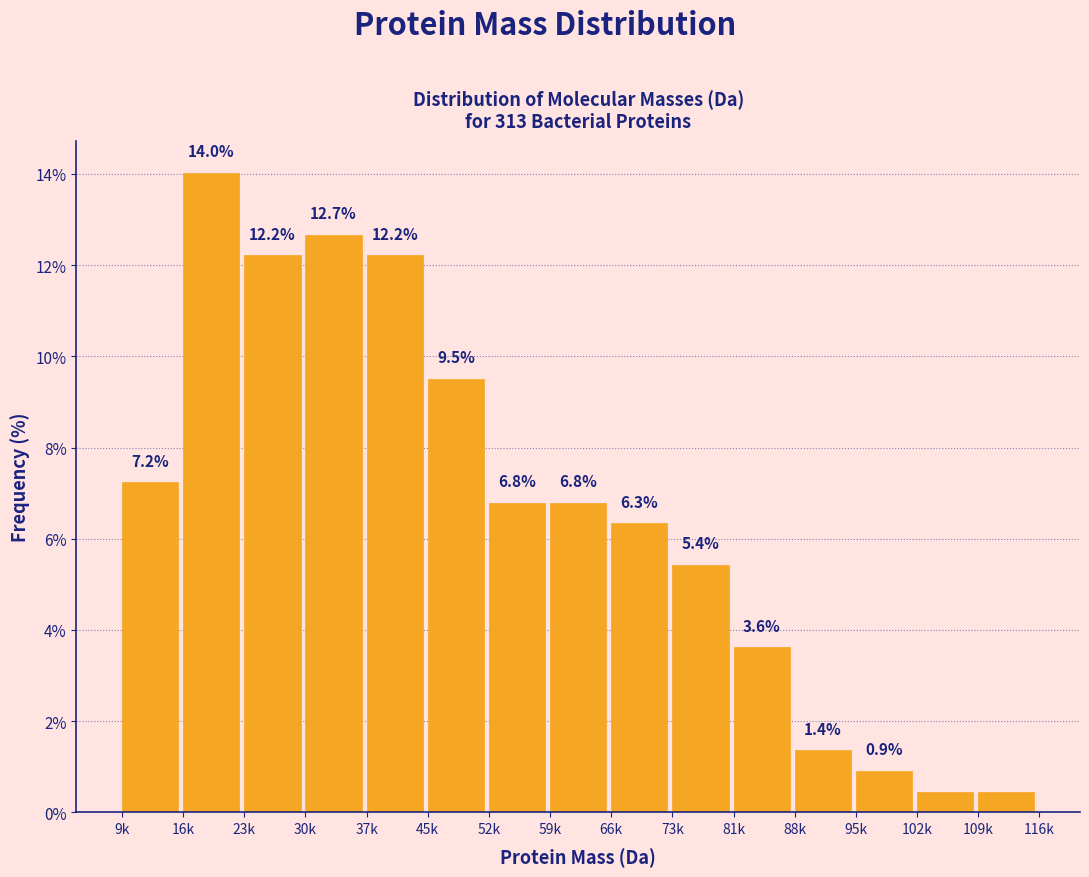

Where does the data first go above 6?

9k